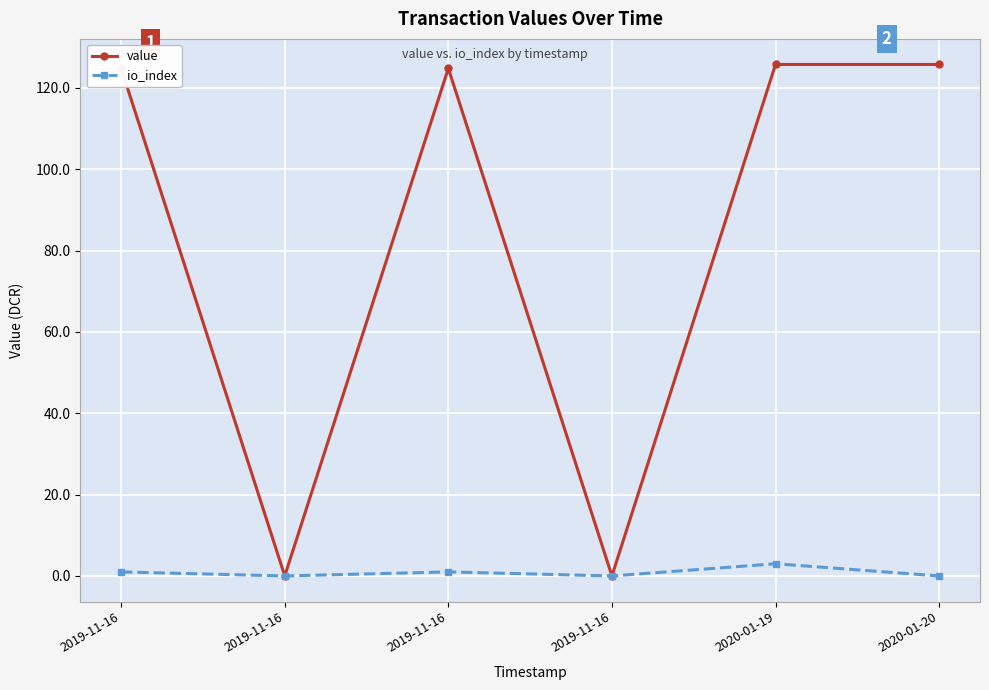

What is the difference between the maximum and minimum values in the io_index series?

3.0